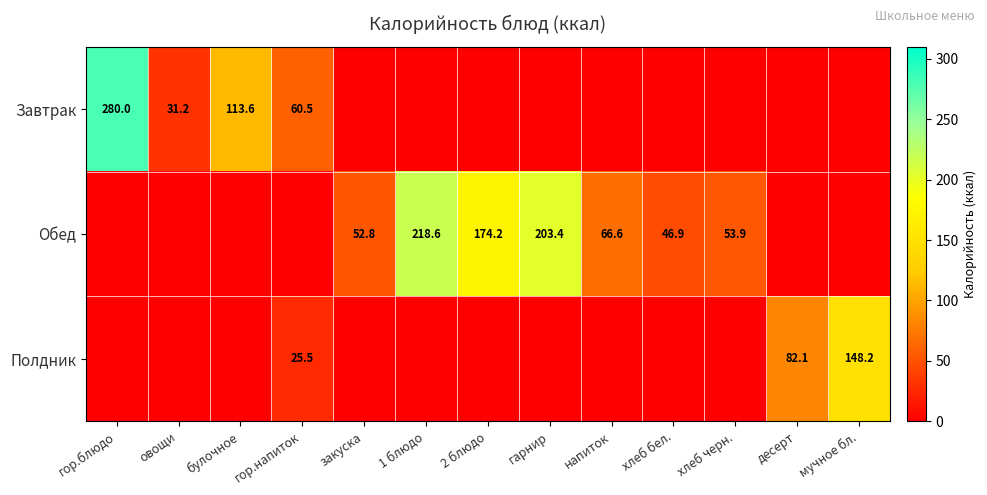

The Обед series shows 203.4 at гарнир. True or false?

True